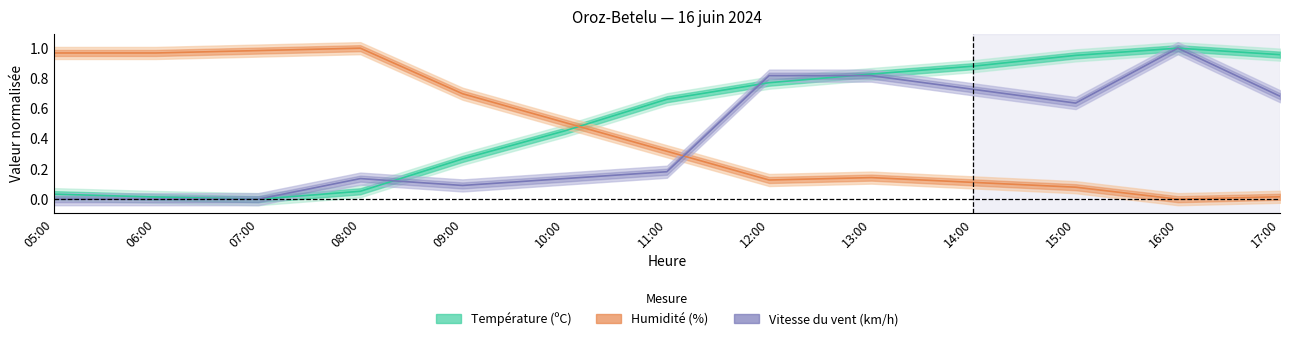

What is the difference between the Température (ºC) values at 05:00 and 11:00?

0.6